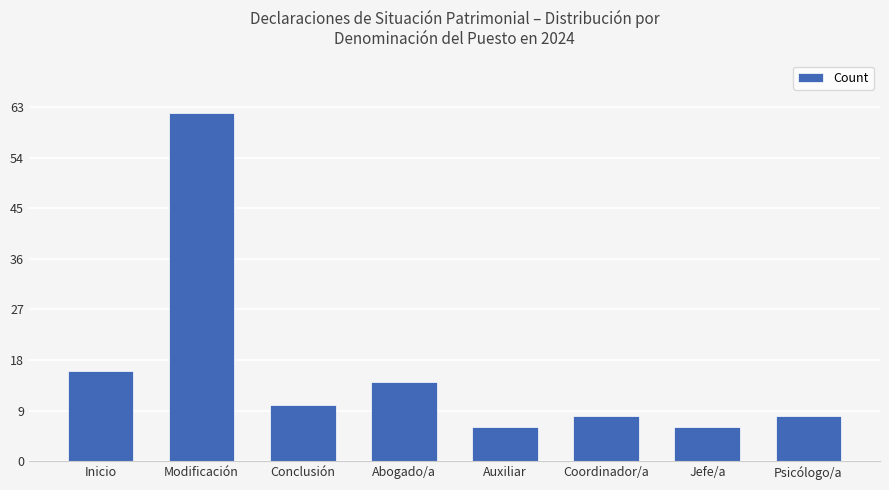

At which label does the data first exceed 10?

Inicio